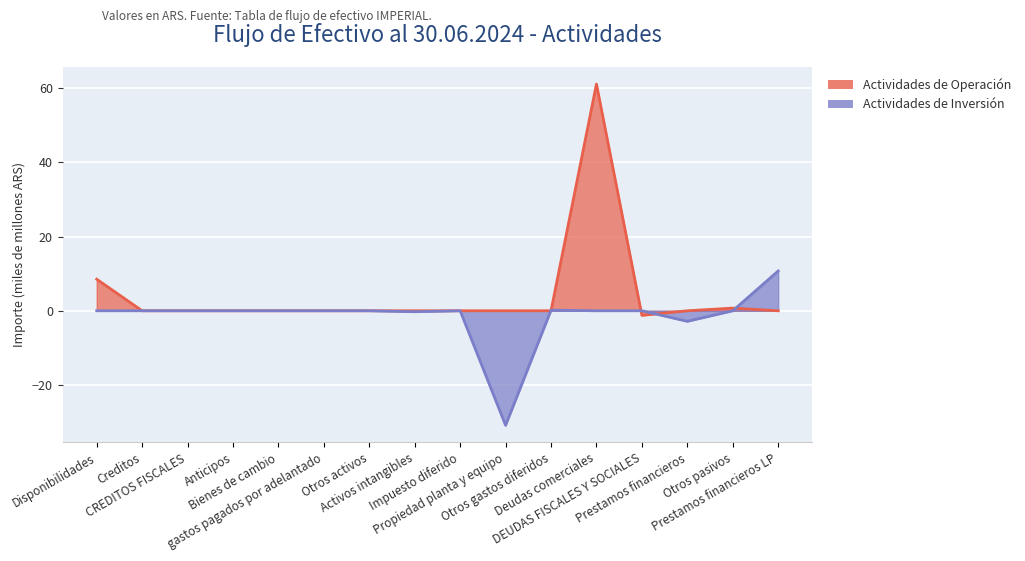

How many values in Actividades de Inversion are above zero?

2